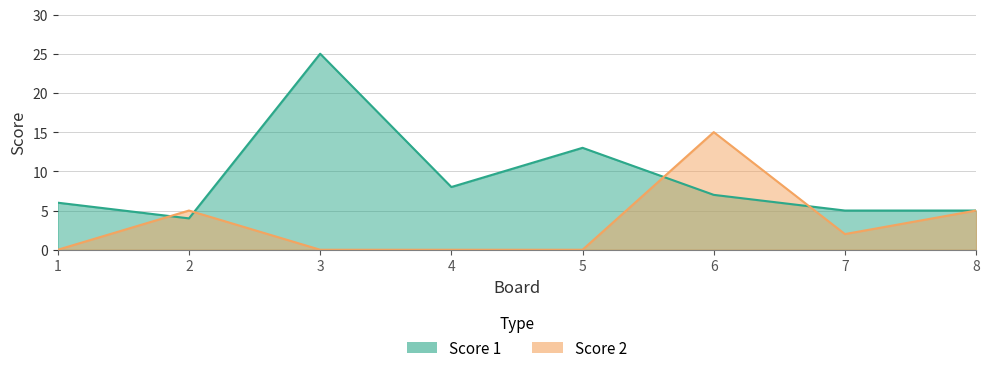

Does the chart display data point markers on the line(s)?

No